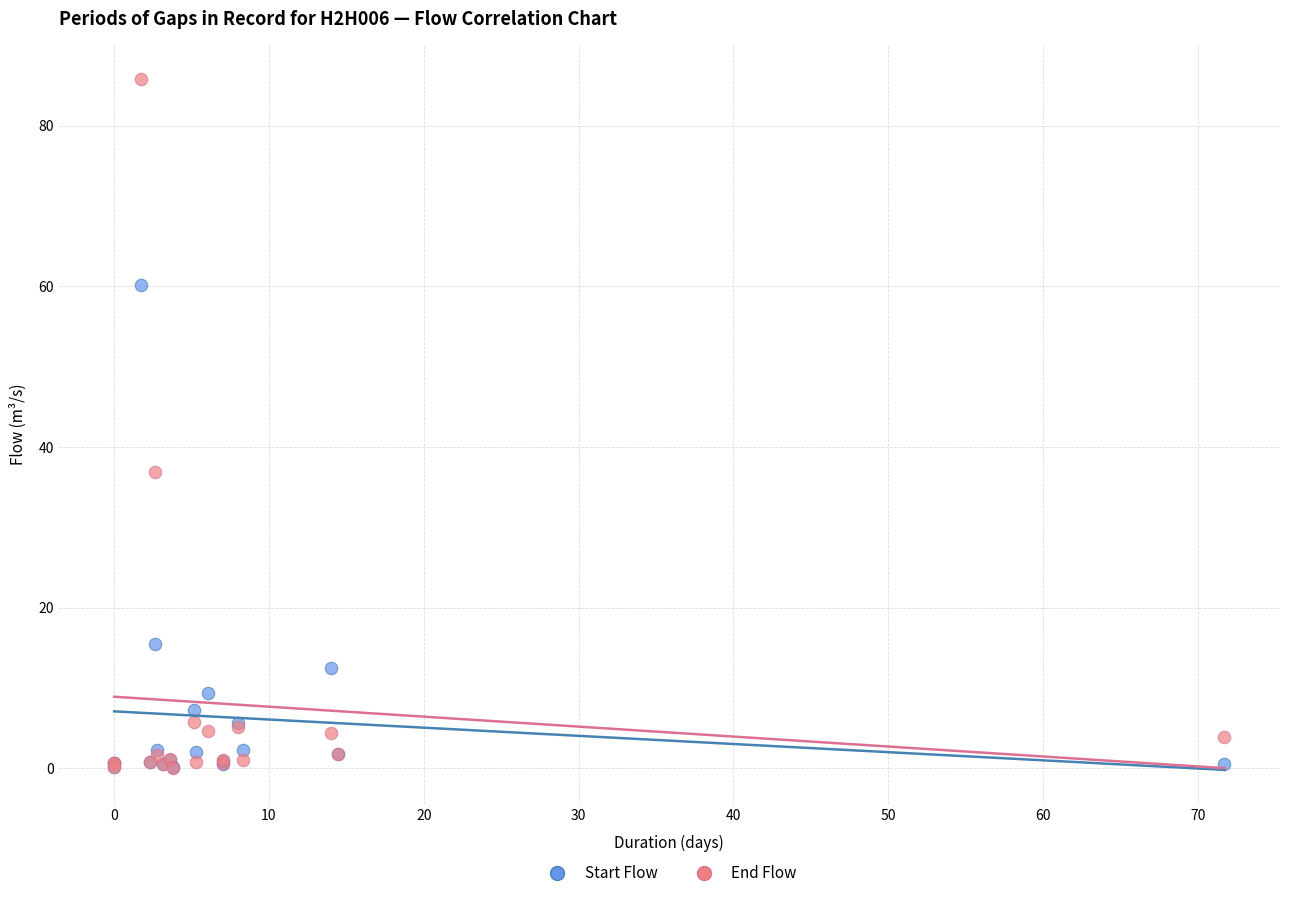

Across all series, what Y value is closest to 42?

36.9